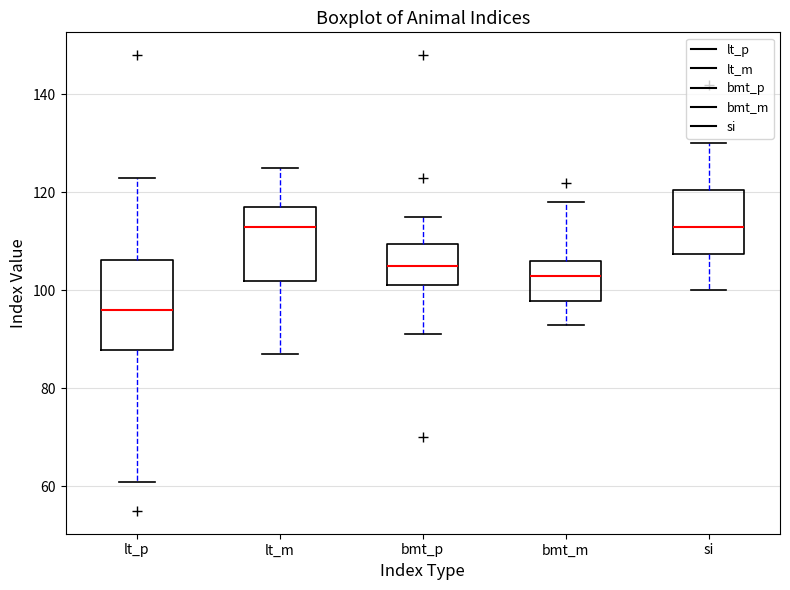

Reading left to right, read every box against the y-axis: the position of its median line, the range the box covers, and the ends of its whiskers. The values are not printed on the chart, so give them approximately, as read against the axis.

lt_p: median 96, box 88 to 106, whiskers 62 to 124
lt_m: median 114, box 102 to 118, whiskers 88 to 126
bmt_p: median 106, box 102 to 110, whiskers 92 to 116
bmt_m: median 104, box 98 to 106, whiskers 94 to 118
si: median 114, box 108 to 120, whiskers 100 to 130